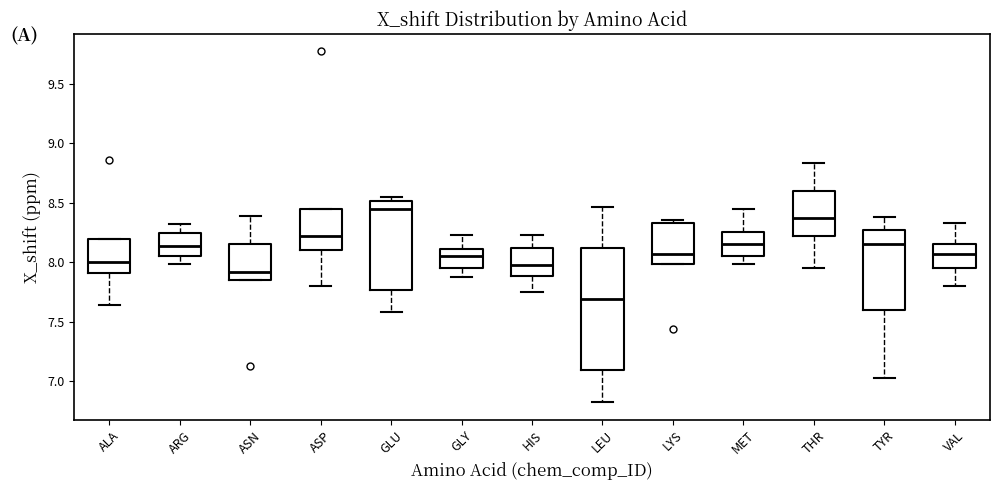

Where does the lower whisker of the box for ARG end on the y-axis? The values are not printed on the chart, so give them approximately, as read against the axis.

8.00